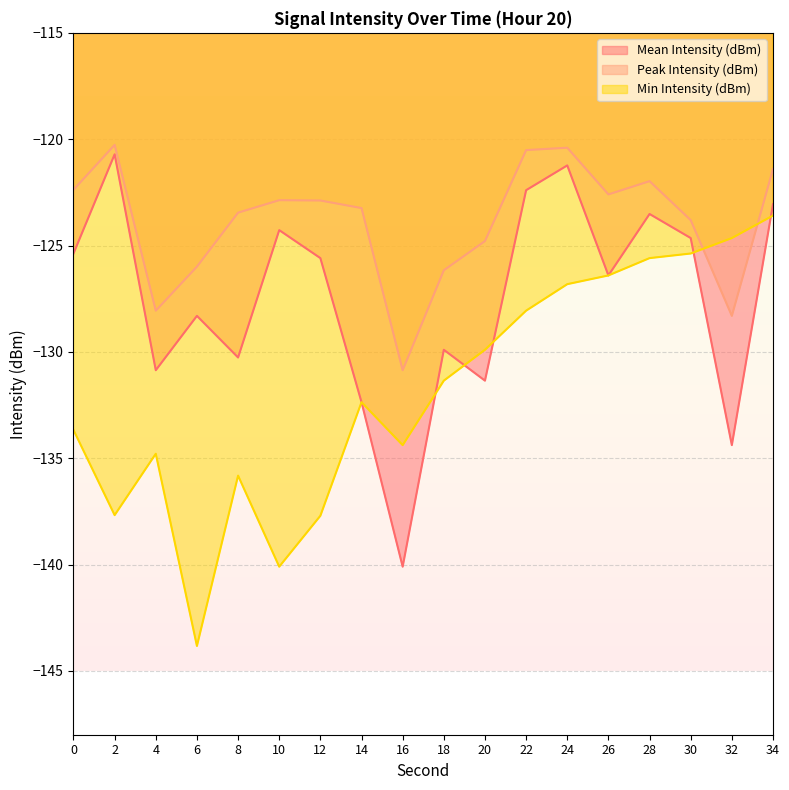

After their last crossing, which series has the higher values: Peak Intensity (dBm) or Min Intensity (dBm)?

Peak Intensity (dBm)